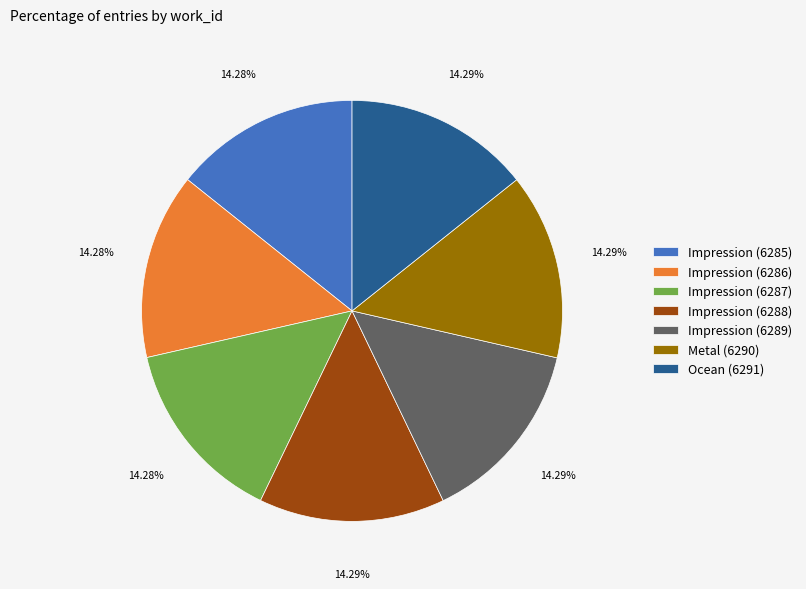

Is the sum of Impression (6288) and Ocean (6291) greater than half?

No